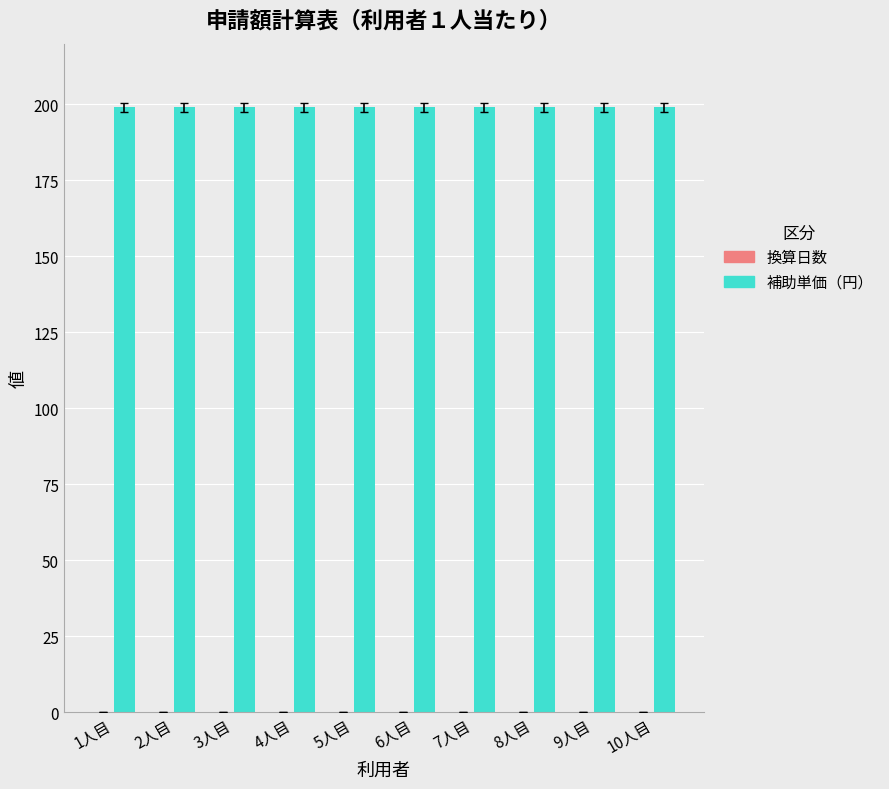

Which series changed the most between 3人目 and 8人目?

換算日数